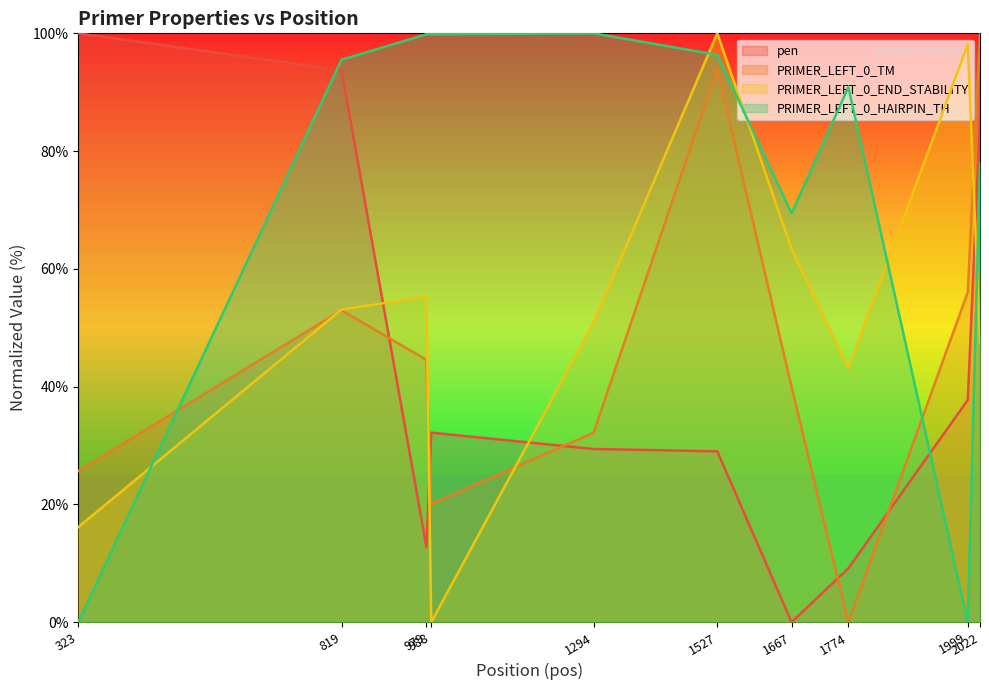

What is the maximum value for PRIMER_LEFT_0_HAIRPIN_TH?

100.0